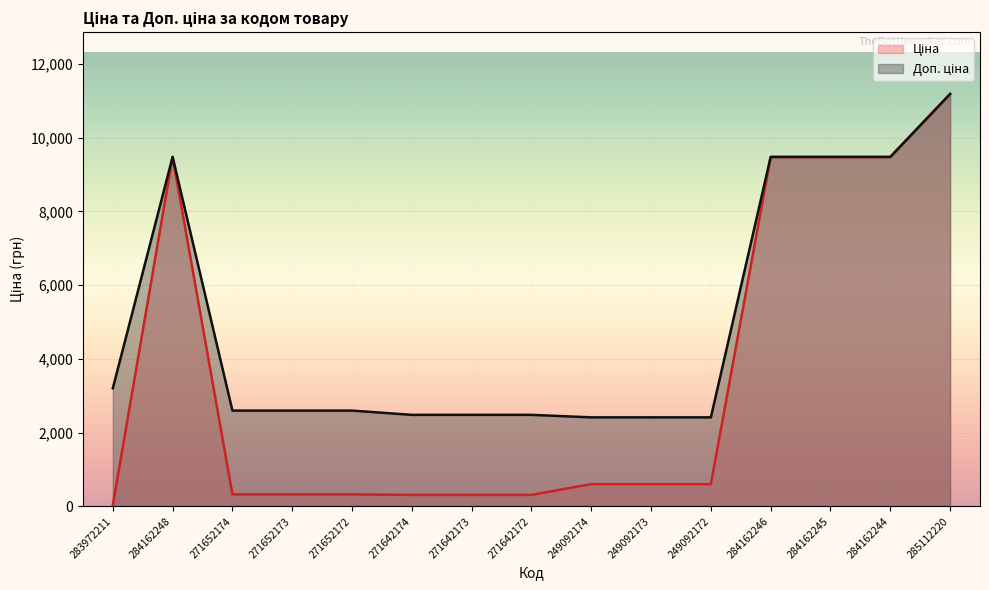

What is the difference between the maximum and minimum values in the Ціна series?

11156.1